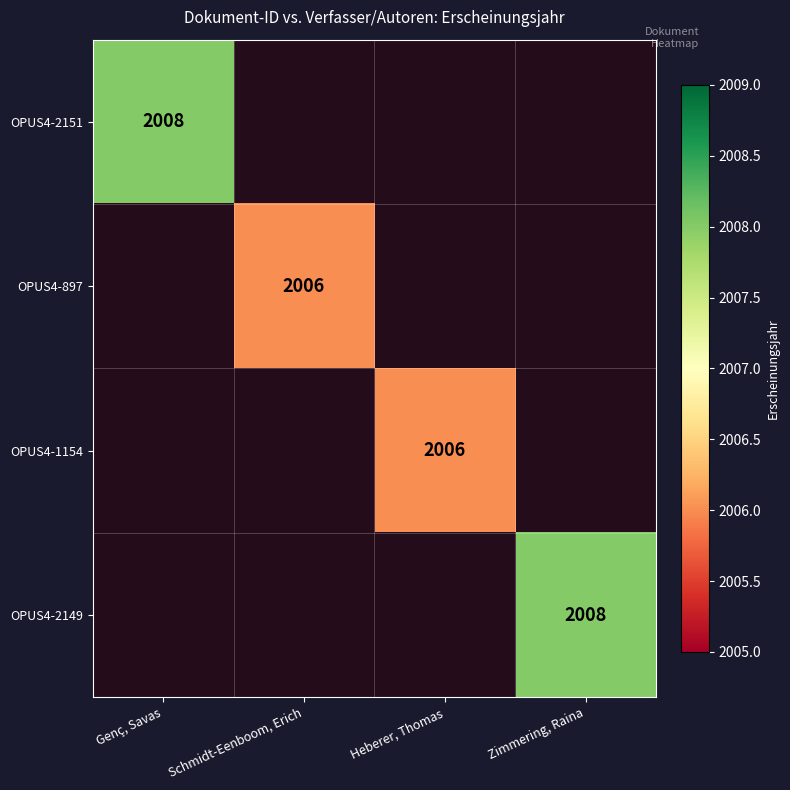

List the labels in order of OPUS4-897 value, largest first.

Genç, Savas, Schmidt-Eenboom, Erich, Heberer, Thomas, Zimmering, Raina